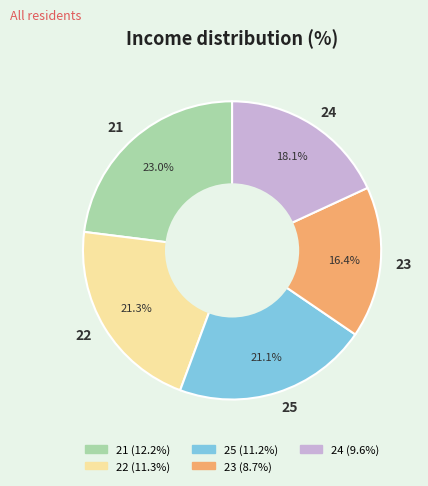

What percentage do 23 and 22 together represent?

37.7%